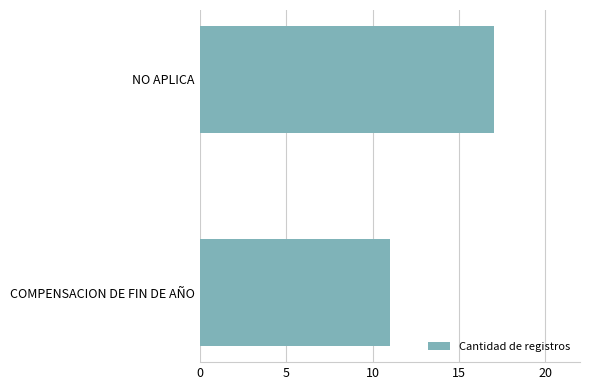

Count the values in the range 11 to 17.

2